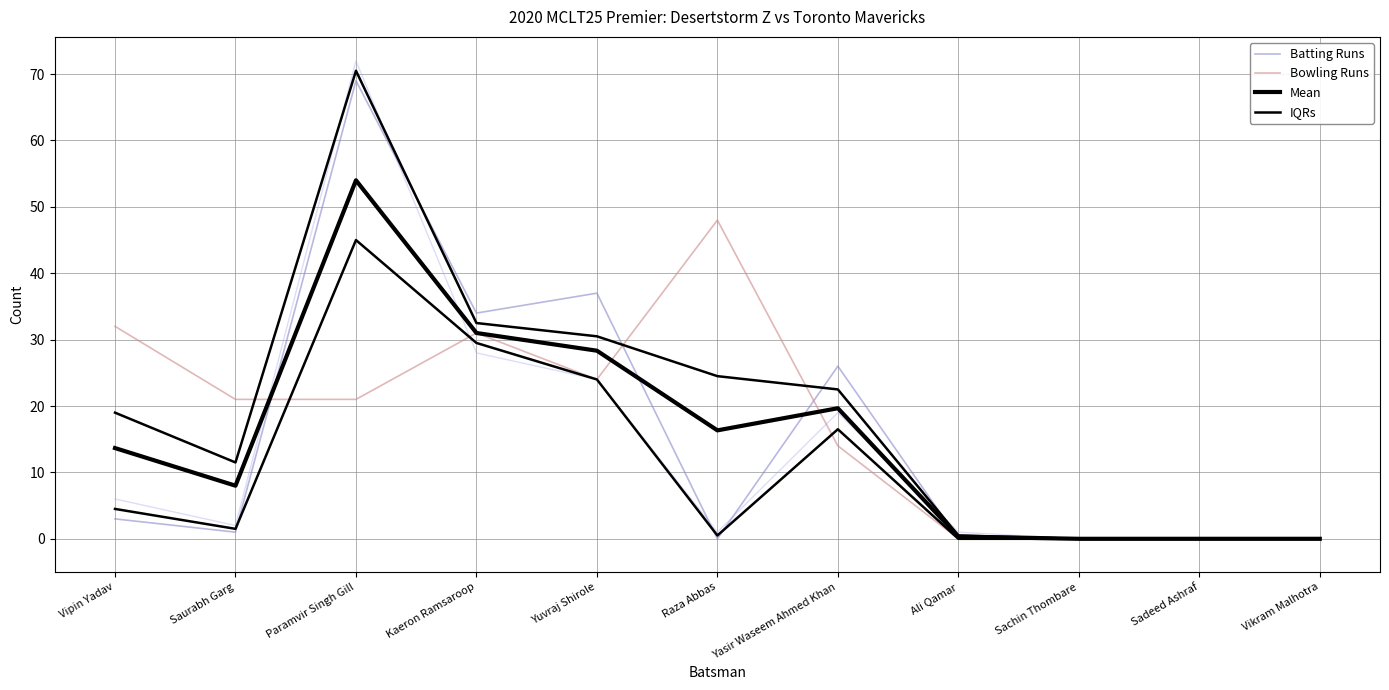

What is the sum of the Batting Runs values at Vipin Yadav and Sachin Thombare?

3.0